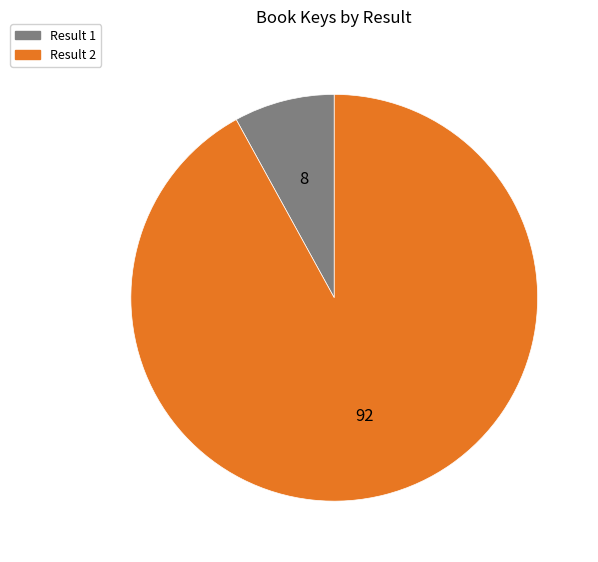

What is the largest slice in the pie chart?

Result 2